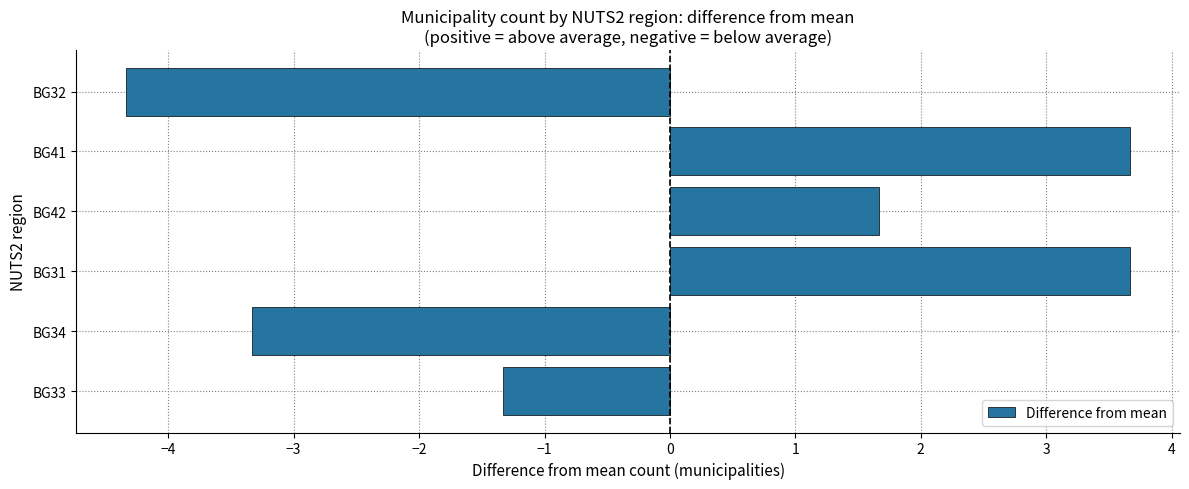

True or false: the data shows 3.7 at BG31.

True